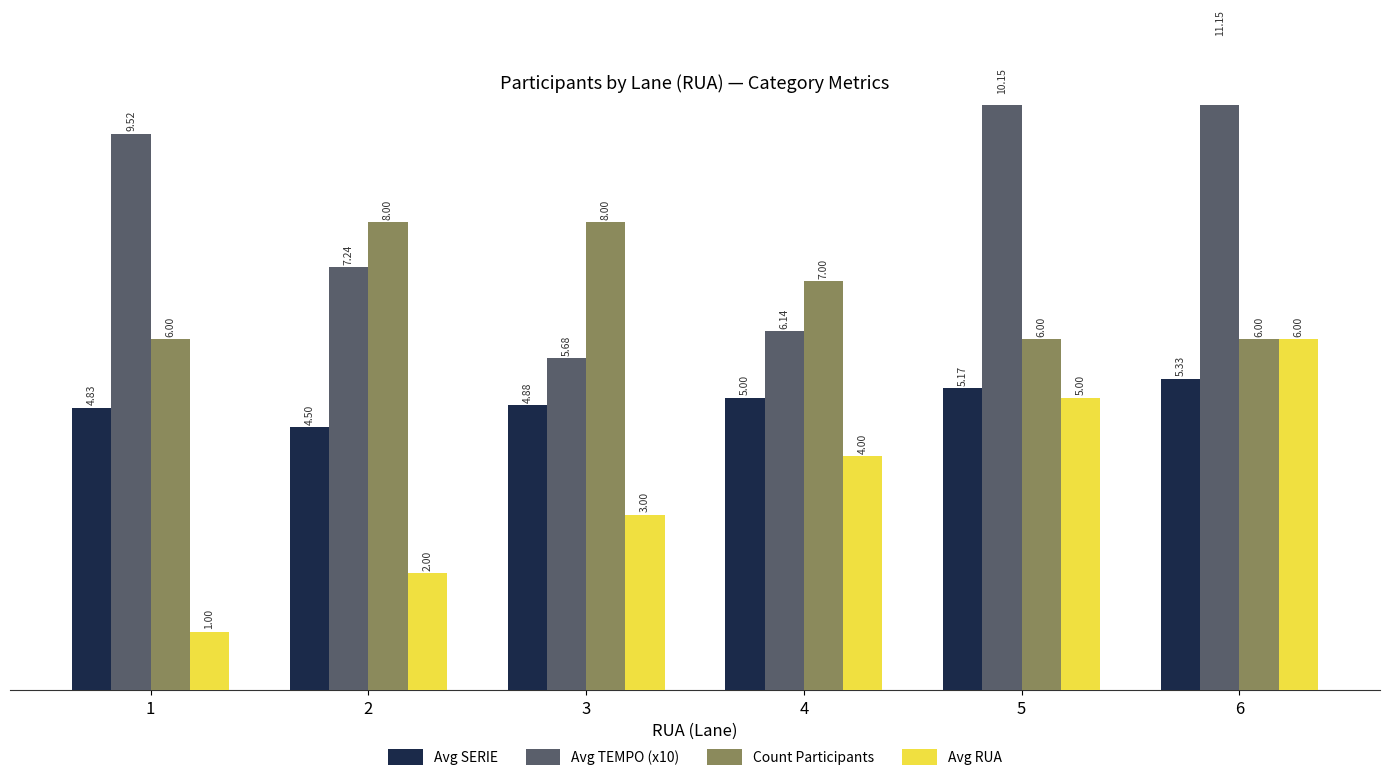

What are all the series names shown in the legend?

Avg SERIE, Avg TEMPO (x10), Count Participants, Avg RUA